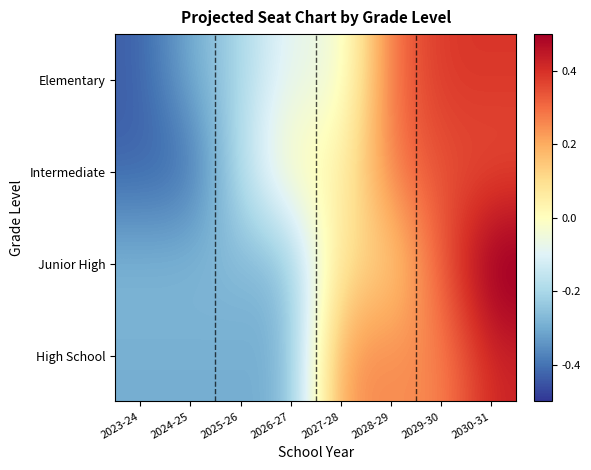

Reading left to right, transcribe all the data shown in this chart.

Elementary: 2023-24=-0.4	2024-25=-0.3	2025-26=-0.2	2026-27=-0.1	2027-28=-0.1	2028-29=0.3	2029-30=0.4	2030-31=0.4
Intermediate: 2023-24=-0.4	2024-25=-0.4	2025-26=-0.2	2026-27=0.0	2027-28=0.0	2028-29=0.3	2029-30=0.3	2030-31=0.3
Junior High: 2023-24=-0.3	2024-25=-0.3	2025-26=-0.3	2026-27=-0.3	2027-28=0.1	2028-29=0.1	2029-30=0.3	2030-31=0.5
High School: 2023-24=-0.3	2024-25=-0.3	2025-26=-0.3	2026-27=-0.3	2027-28=0.3	2028-29=0.3	2029-30=0.3	2030-31=0.4